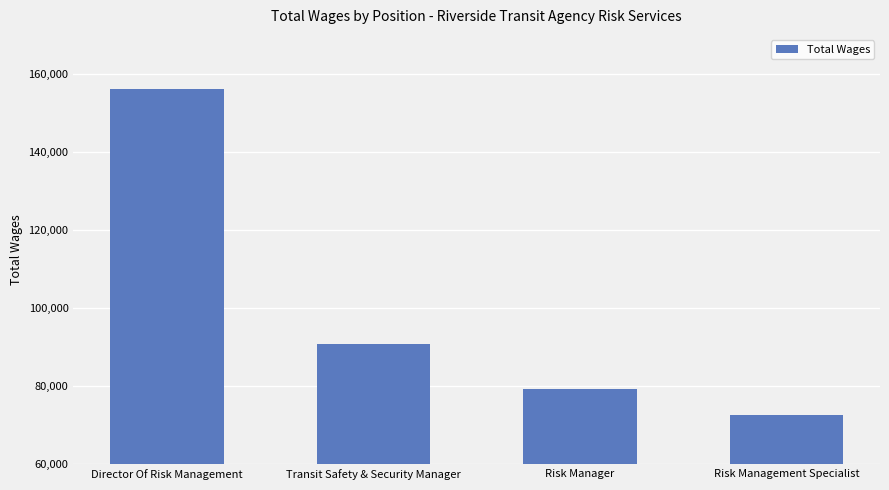

How many bars are there in total?

4